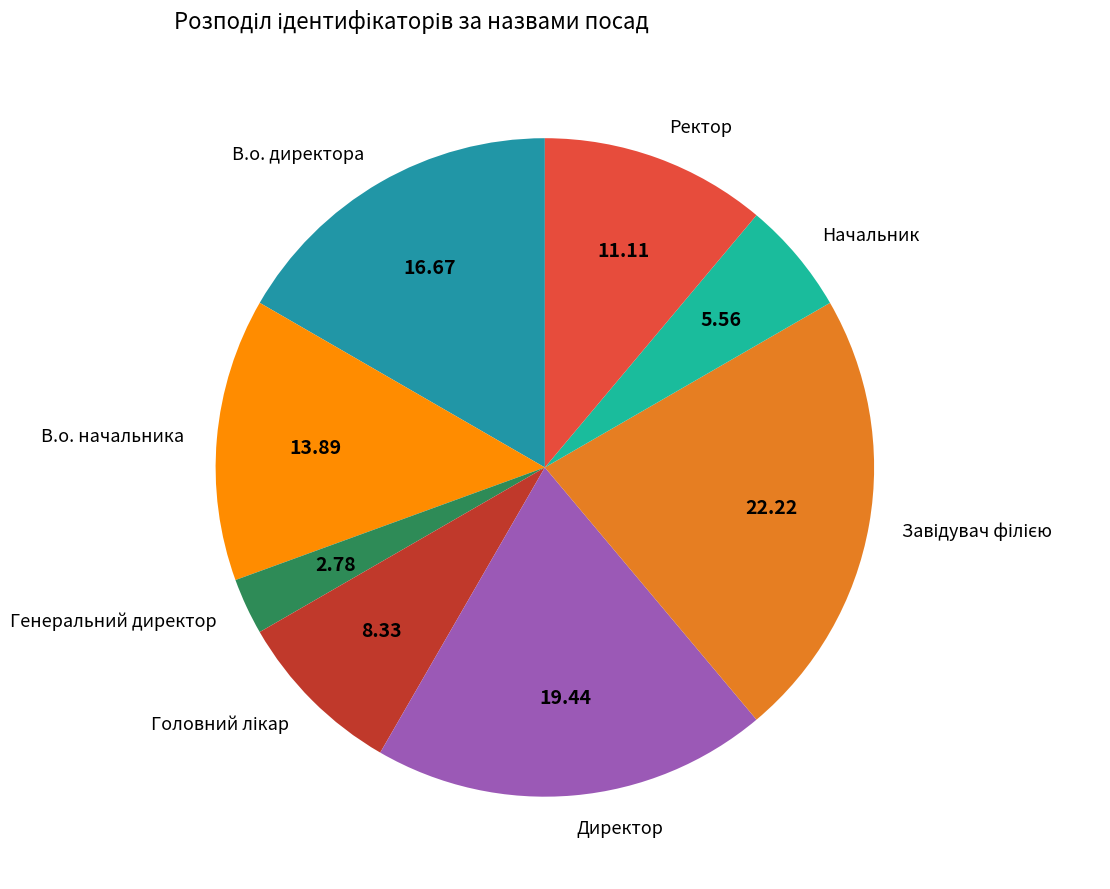

Is the sum of Директор and Начальник greater than half?

No